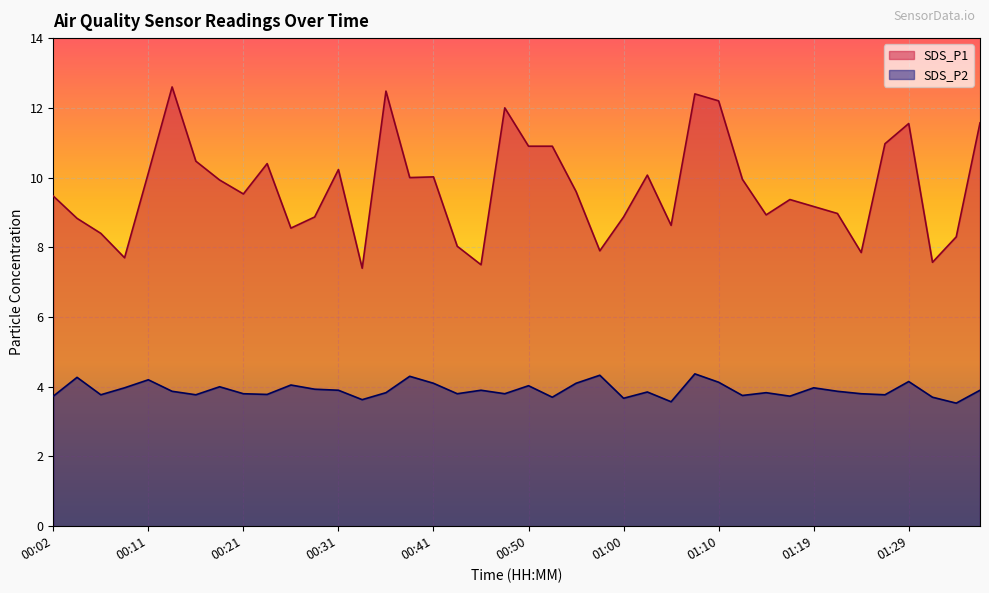

True or false: SDS_P1 has more than 1 points higher than both neighbors.

True